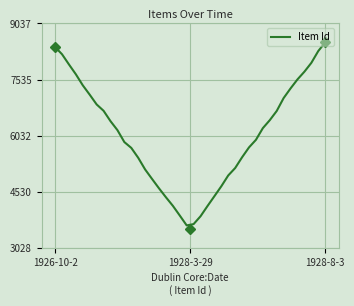

What is the value of the 18th point from the left?

4158.3